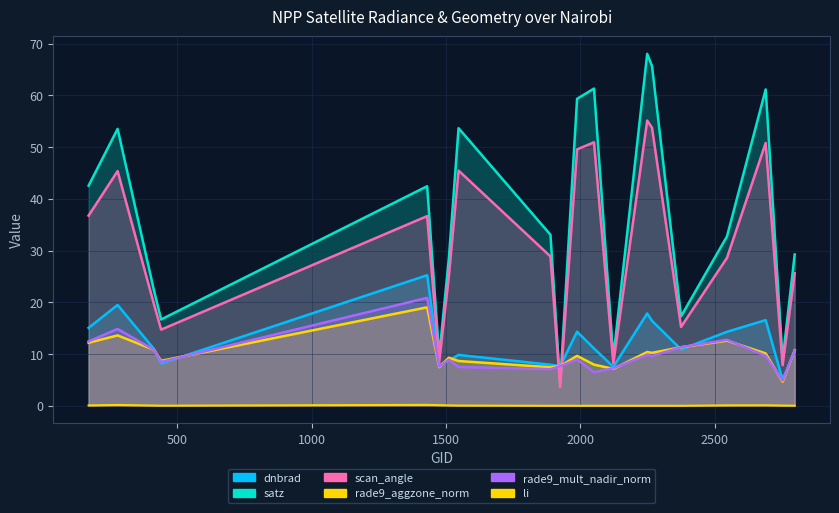

Reading left to right, extract all data points from this chart.

dnbrad: 15.1	19.5	11.0	8.2	25.2	7.9	8.8	9.8	7.9	7.7	14.3	11.1	7.5	17.8	16.4	10.9	14.3	16.6	5.0	10.5
satz: 42.5	53.5	22.4	16.7	42.4	9.6	28.6	53.6	33.1	4.1	59.3	61.3	9.3	68.0	65.6	17.3	32.7	61.1	8.9	29.2
scan_angle: 36.7	45.3	19.7	14.7	36.7	8.5	25.1	45.4	28.9	3.6	49.5	50.9	8.2	55.1	53.7	15.2	28.6	50.8	7.8	25.6
li: 0.1	0.2	0.0	0.0	0.2	0.1	0.1	0.0	0.0	0.0	0.0	0.0	0.0	0.0	0.0	0.0	0.1	0.1	0.0	0.0
rade9_aggzone_norm: 12.2	13.6	10.8	8.7	19.0	7.5	9.3	8.7	7.4	7.7	9.7	8.0	7.1	10.4	10.2	11.3	12.6	10.1	4.7	10.8
rade9_mult_nadir_norm: 12.4	14.8	10.8	8.5	20.9	7.6	8.9	7.5	7.1	7.7	9.0	6.5	7.3	9.8	9.6	11.3	12.7	9.7	4.9	10.7